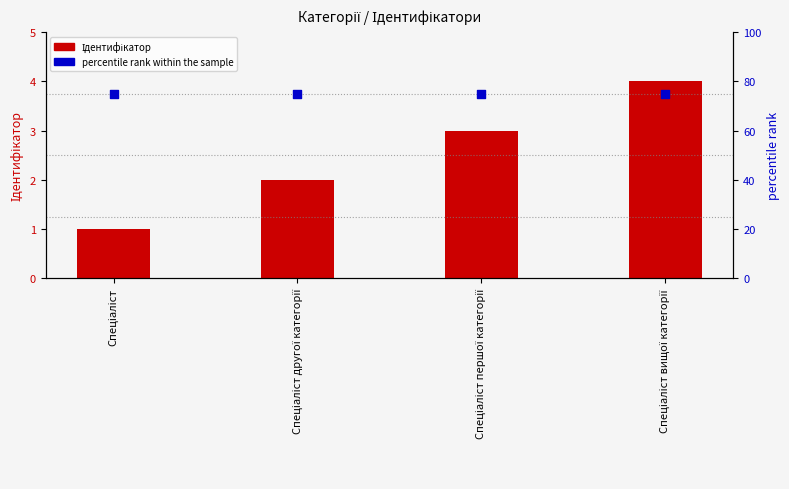

What is the total value across all series at Спеціаліст вищої категорії?

79